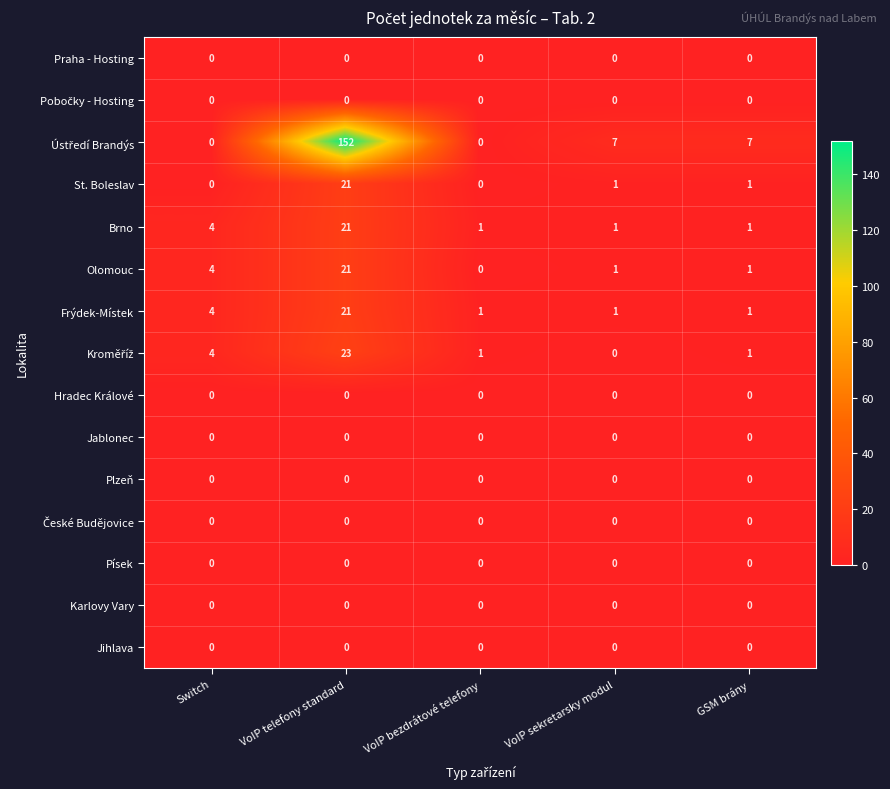

At which category is the sum across all series the highest?

VoIP telefony standard